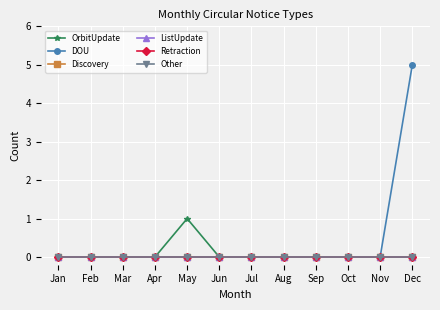

At how many categories does at least one series exceed 2?

1